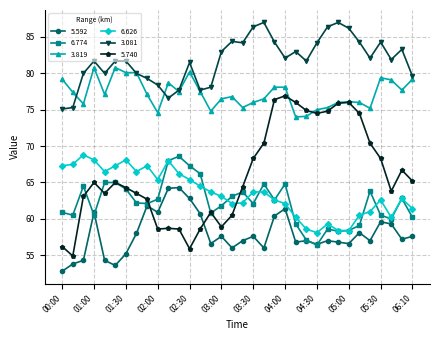

What is the minimum value for 3.819?

74.0